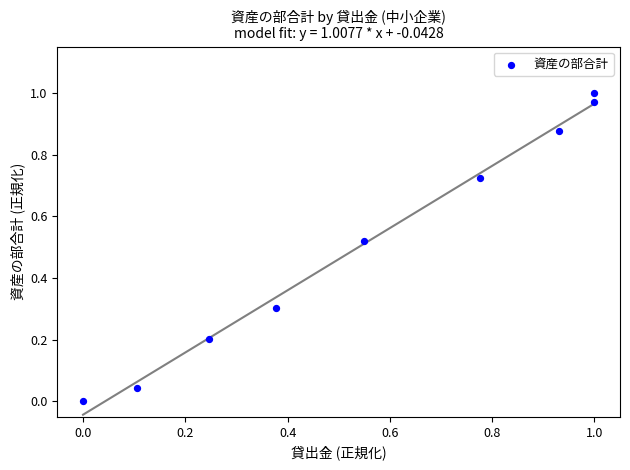

What is the average X value?

0.6